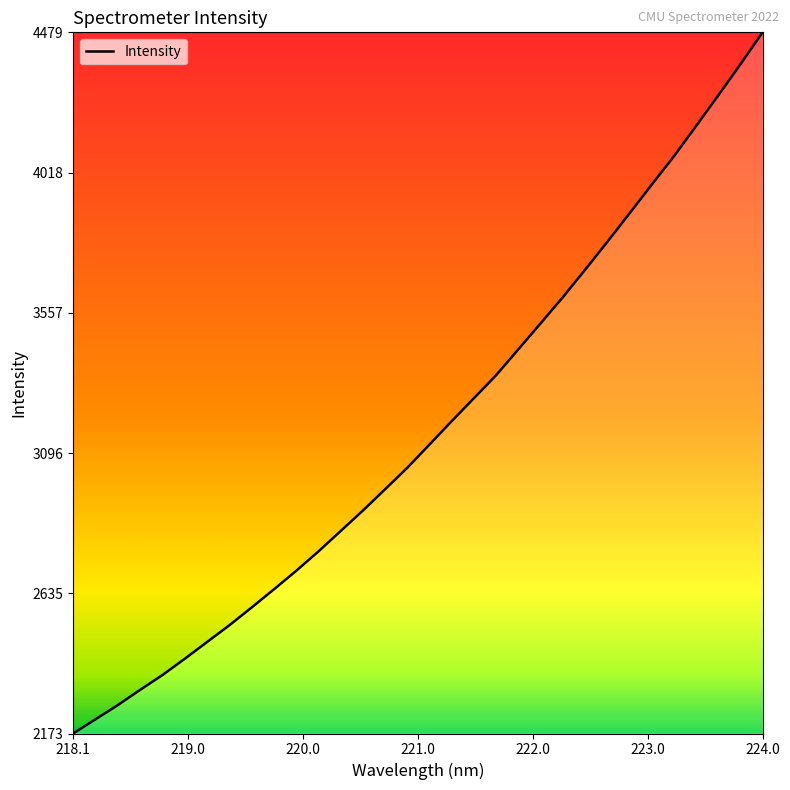

What is the difference between the maximum and minimum values?

2306.0